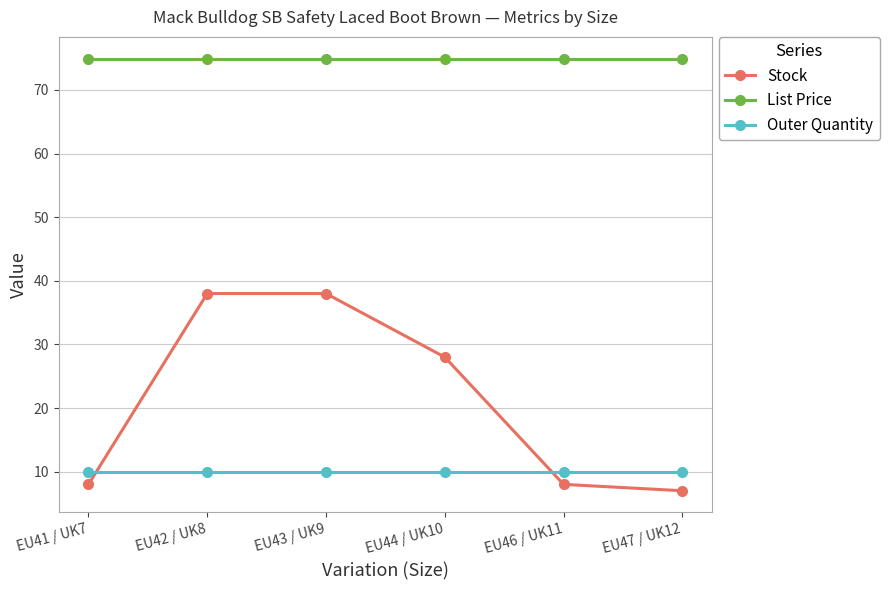

Is it true that Stock equals 10.7 at EU41 / UK7?

False